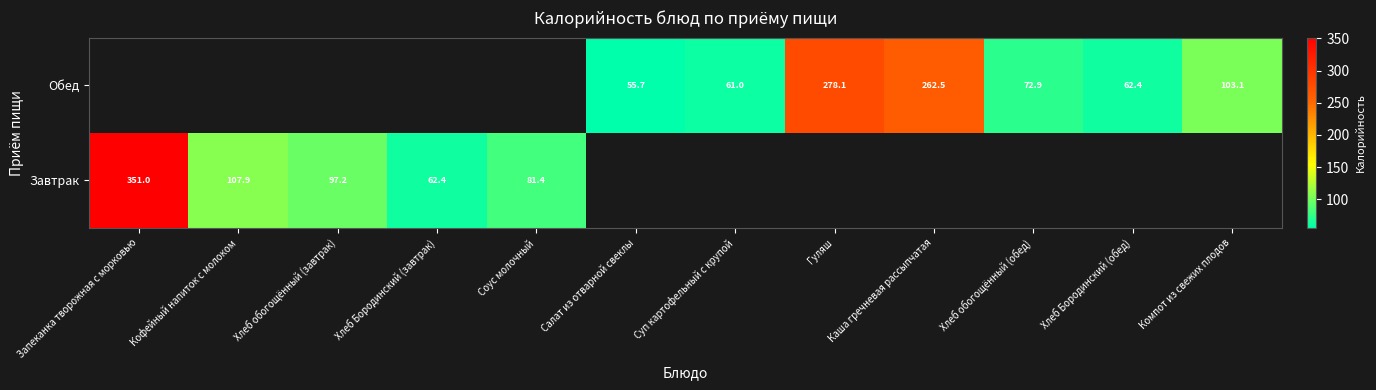

True or false: Завтрак has a value of 182.6 at Запеканка творожная с морковью.

False